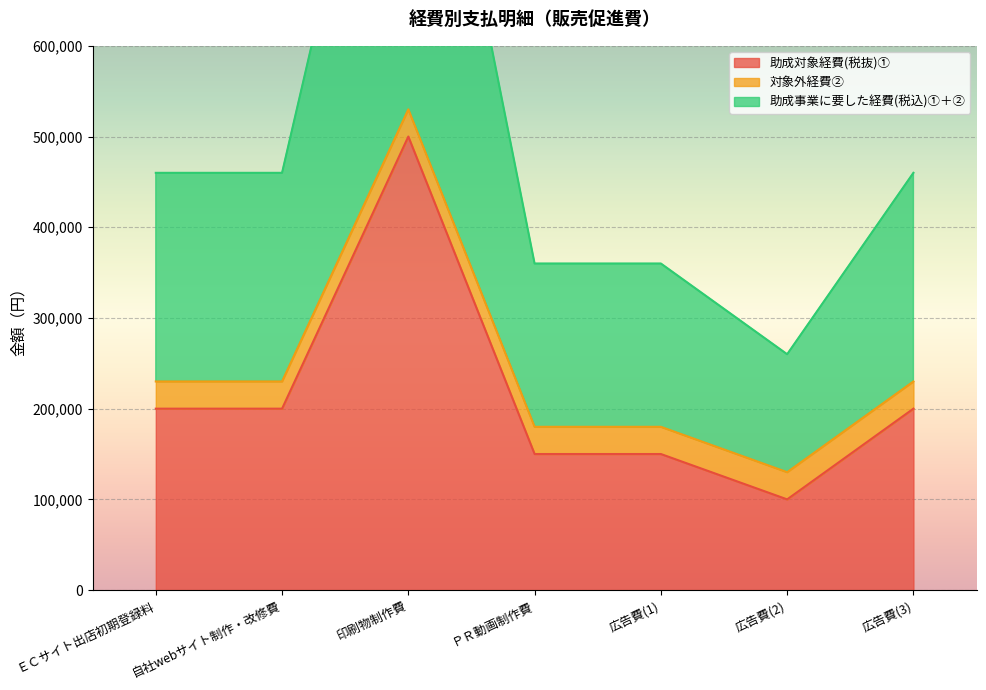

Where is the first local minimum for 助成対象経費(税抜)①?

広告費(2)